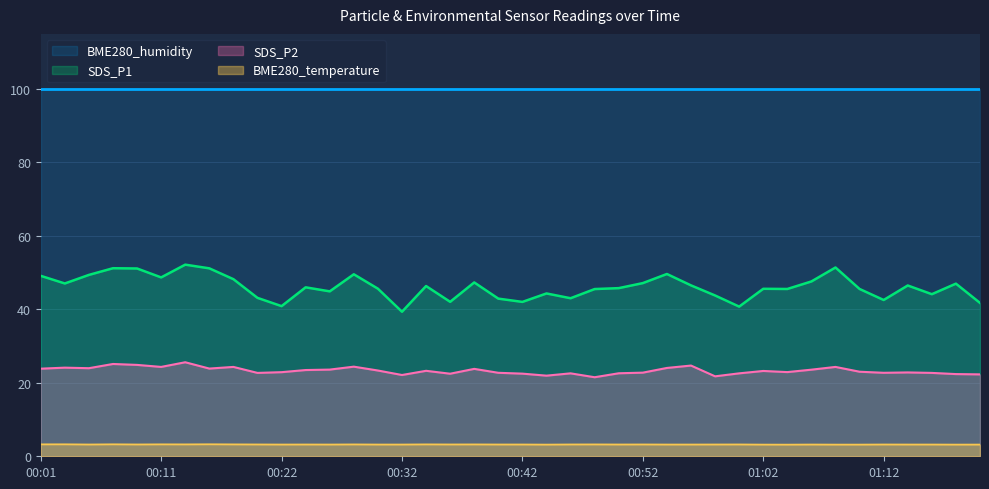

What is the label of the 2nd point from the right?

01:18